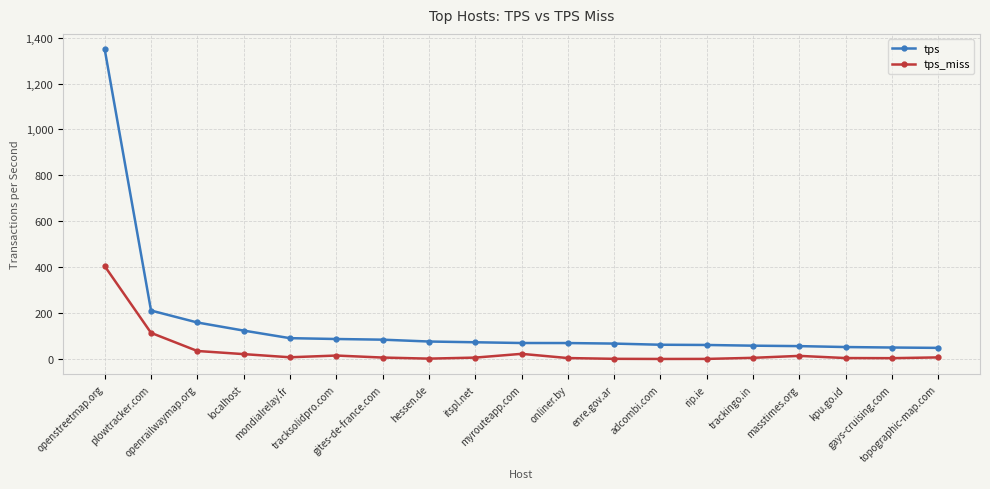

How many lines are shown in the chart?

2